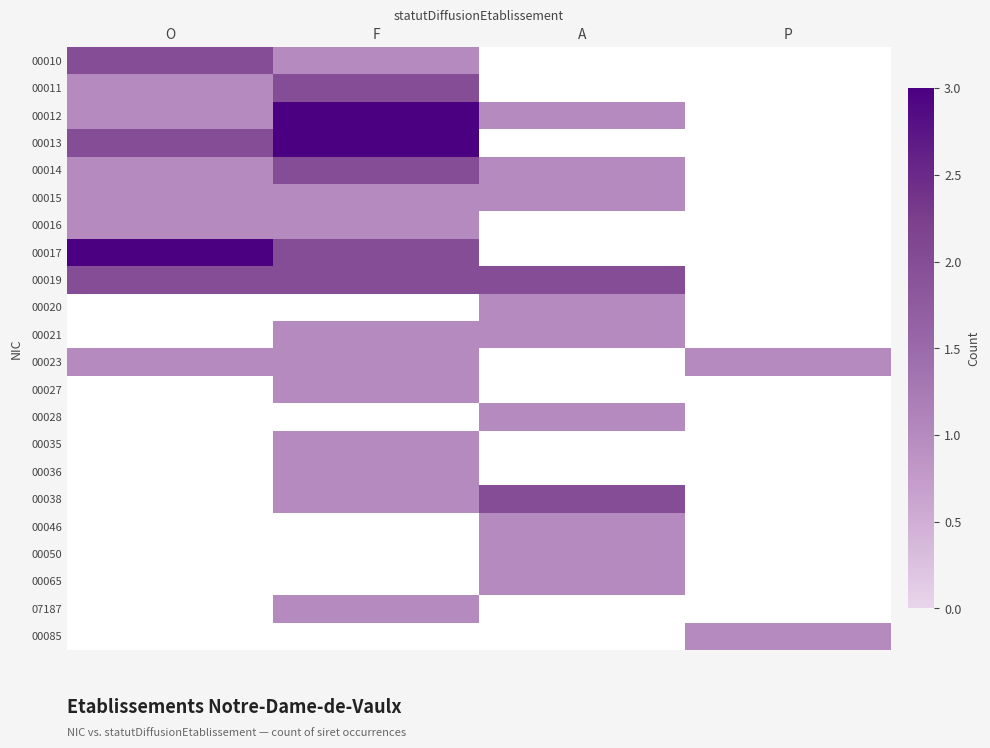

At F, list the series in order from largest to smallest.

00012, 00013, 00011, 00014, 00017, 00019, 00010, 00020, 00021, 00023, 00027, 00028, 00035, 00036, 00038, 00046, 00050, 00065, 07187, 00085, 00015, 00016